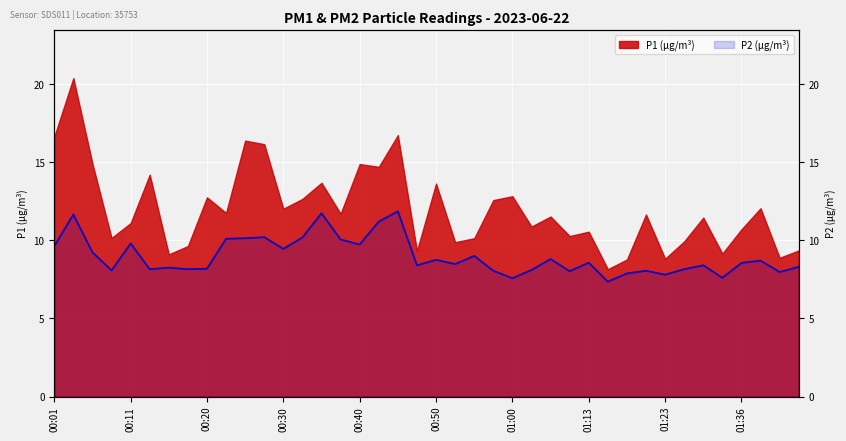

Reading right to left, extract all data points from this chart.

01:44=8.3	01:41=8.0	01:39=8.7	01:36=8.6	01:34=7.6	01:31=8.4	01:29=8.2	01:23=7.8	01:21=8.1	01:18=7.9	01:15=7.3	01:13=8.6	01:08=8.0	01:05=8.8	01:03=8.1	01:00=7.6	00:58=8.1	00:55=9.0	00:53=8.5	00:50=8.8	00:47=8.4	00:45=11.8	00:43=11.2	00:40=9.7	00:38=10.1	00:35=11.7	00:33=10.2	00:30=9.4	00:28=10.2	00:25=10.1	00:23=10.1	00:20=8.2	00:18=8.2	00:16=8.2	00:13=8.2	00:11=9.8	00:08=8.1	00:06=9.2	00:03=11.7	00:01=9.6